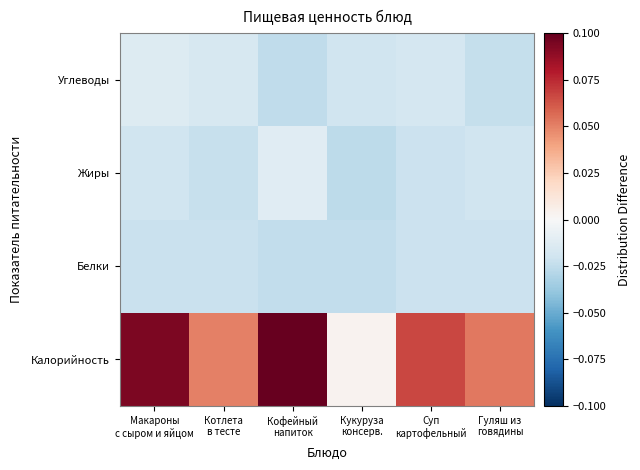

How many distinct data groups are displayed?

4